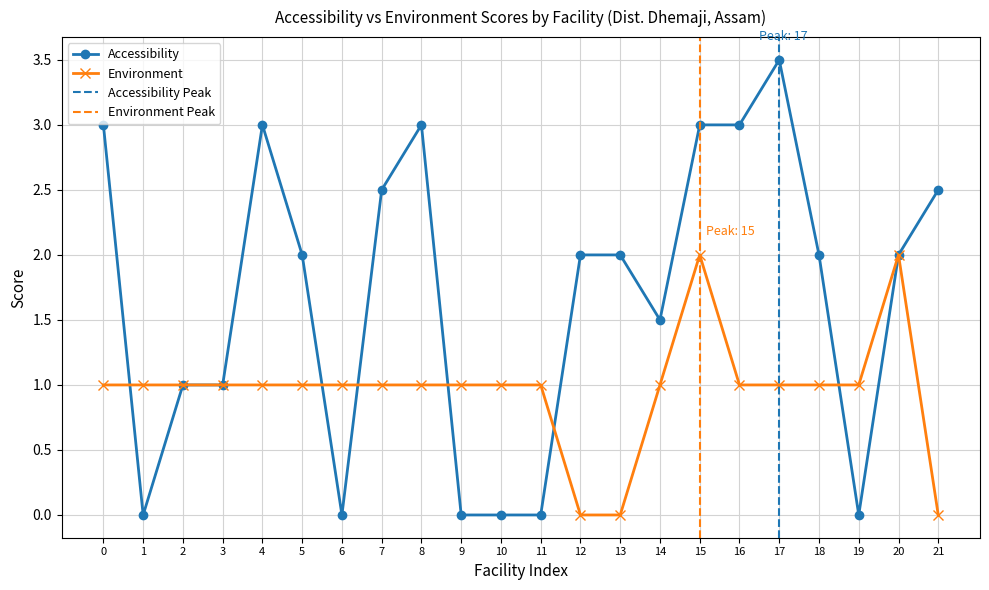

What is the sum of the Accessibility values at 1 and 13?

2.0